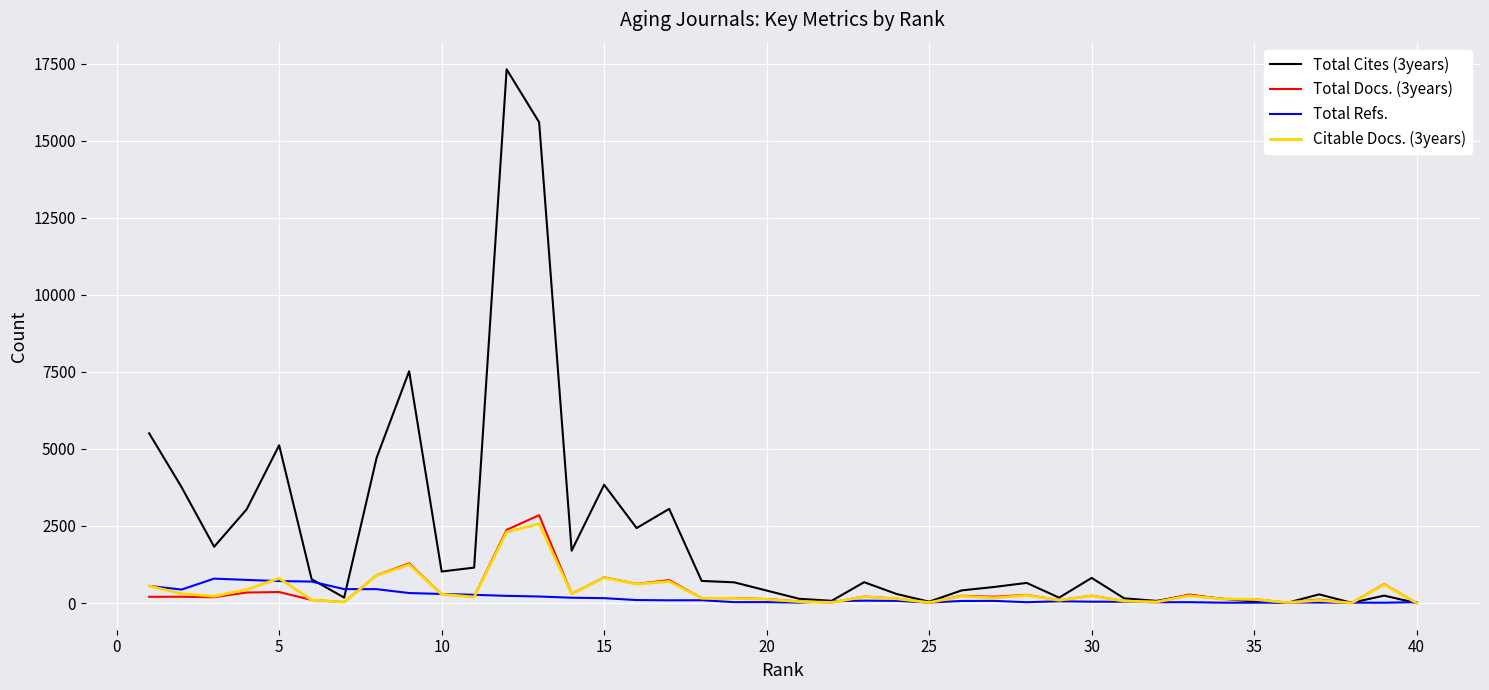

Count the number of categories in the chart.

40